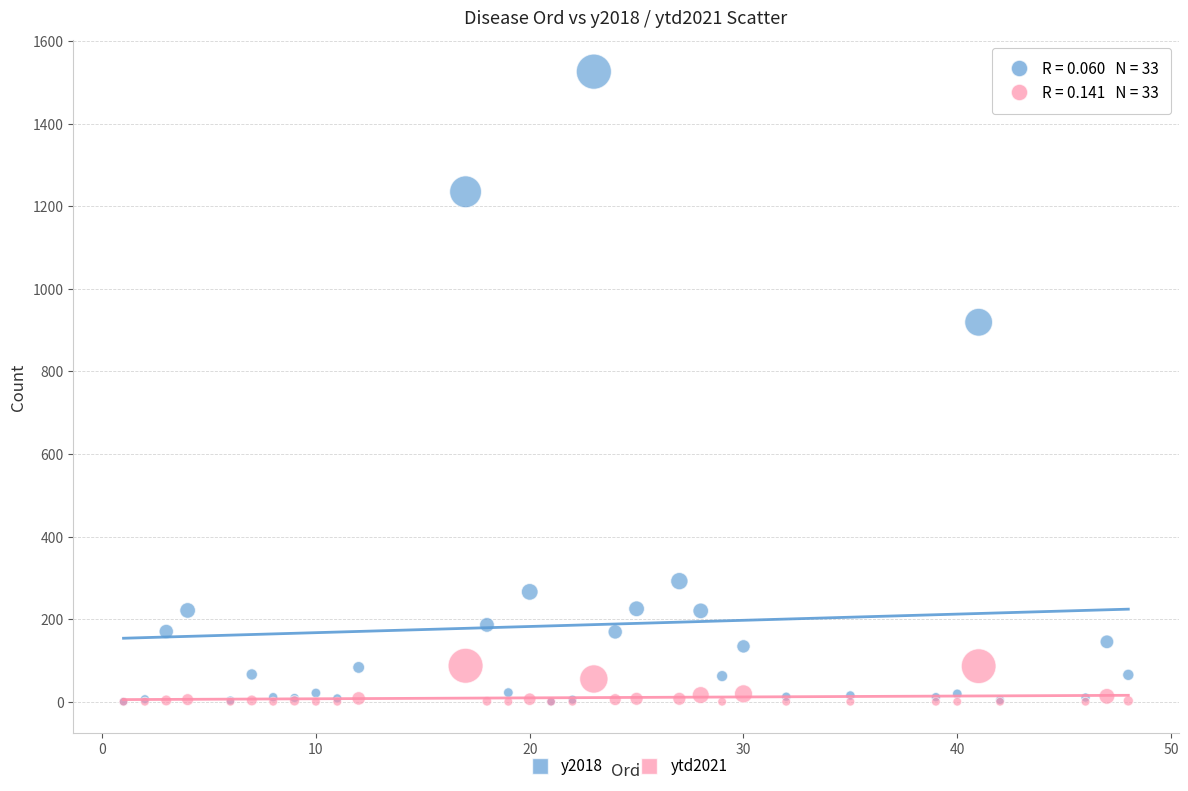

In the y2018 series, what Y value is closest to 763?

919